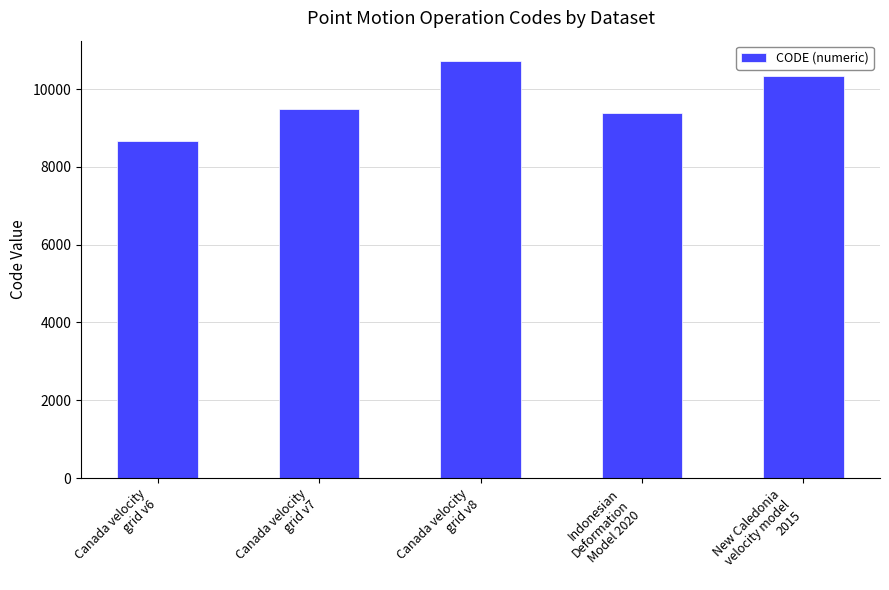

How many bars are there in total?

5